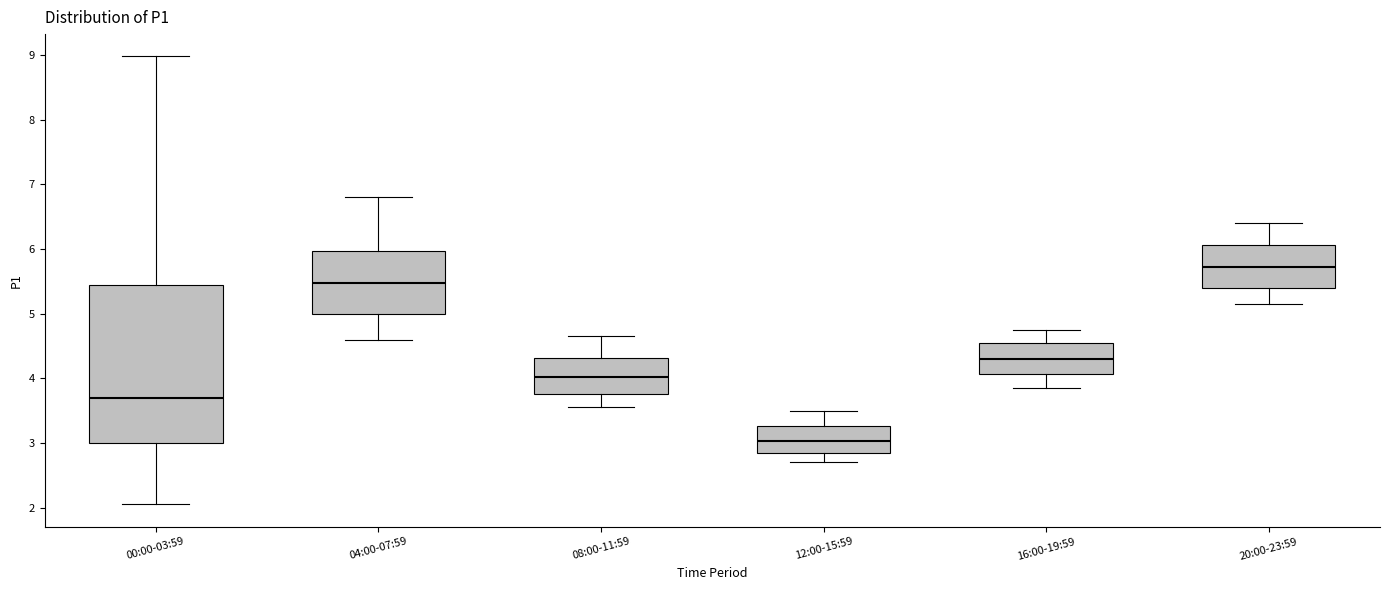

Reading left to right, read every box against the y-axis: the position of its median line, the range the box covers, and the ends of its whiskers. The values are not printed on the chart, so give them approximately, as read against the axis.

00:00-03:59: median 3.7, box 3.0 to 5.4, whiskers 2.1 to 9.0
04:00-07:59: median 5.5, box 5.0 to 6.0, whiskers 4.6 to 6.8
08:00-11:59: median 4.0, box 3.8 to 4.3, whiskers 3.6 to 4.7
12:00-15:59: median 3.0, box 2.9 to 3.3, whiskers 2.7 to 3.5
16:00-19:59: median 4.3, box 4.1 to 4.6, whiskers 3.9 to 4.8
20:00-23:59: median 5.7, box 5.4 to 6.1, whiskers 5.2 to 6.4